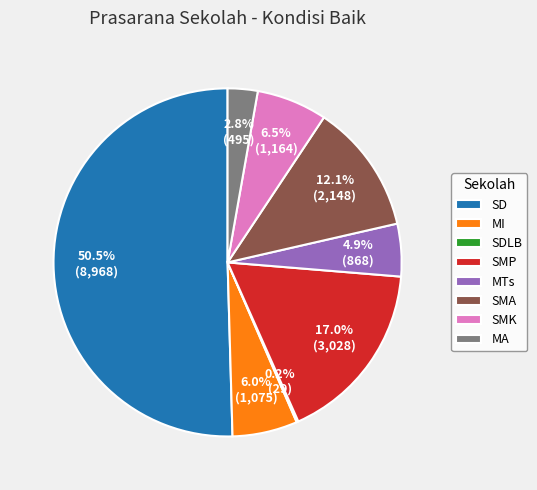

Which slice is the largest?

SD